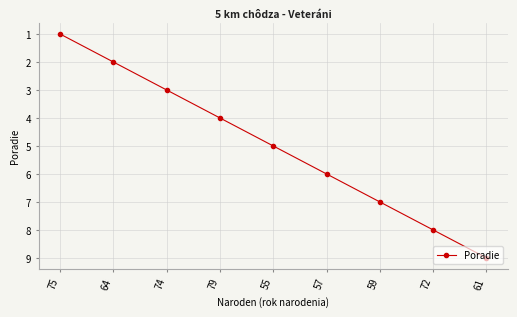

Reading left to right, list all the values displayed in this chart.

1	2	3	4	5	6	7	8	9